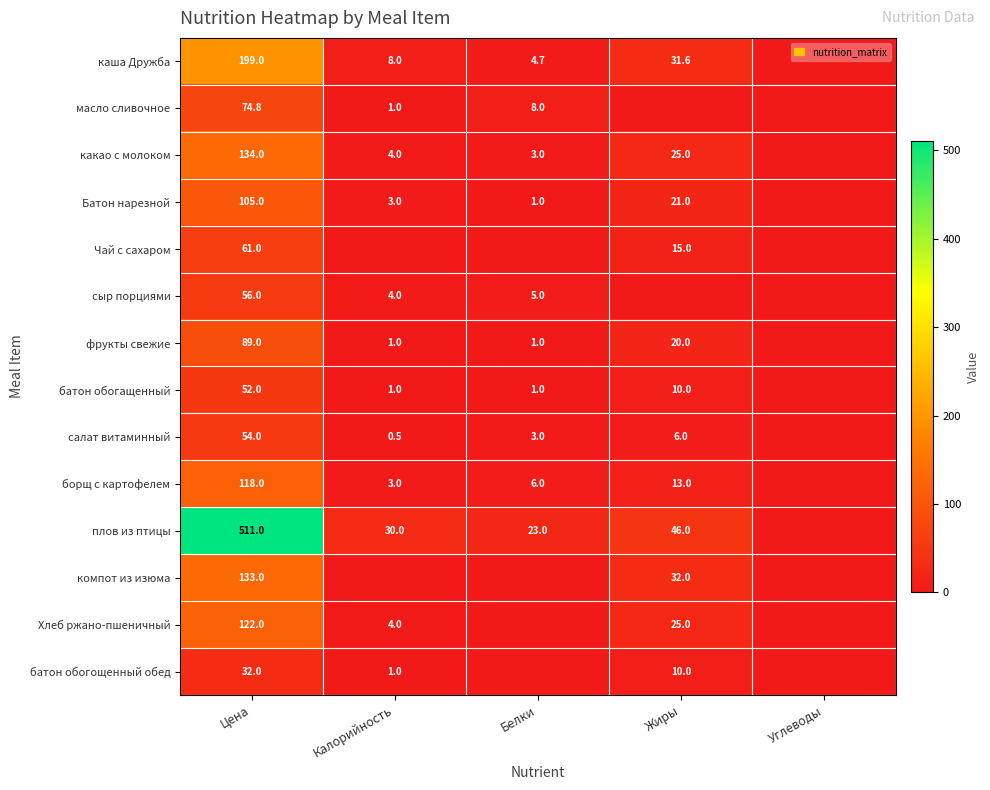

Which has a higher value, Калорийность or Цена?

Цена